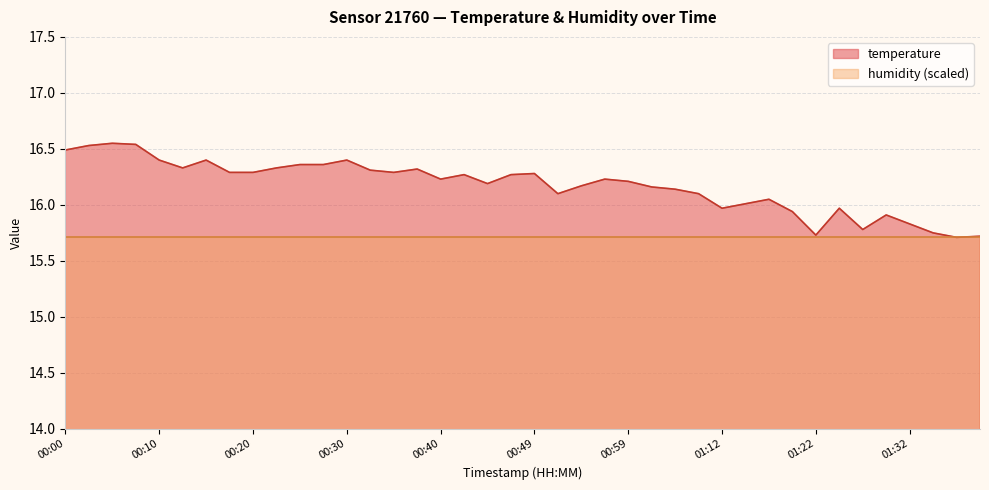

Reading left to right, what are all the values shown in this chart?

00:00=16.5	00:03=16.5	00:05=16.6	00:08=16.5	00:10=16.4	00:13=16.3	00:15=16.4	00:18=16.3	00:20=16.3	00:22=16.3	00:25=16.4	00:27=16.4	00:30=16.4	00:32=16.3	00:35=16.3	00:37=16.3	00:40=16.2	00:42=16.3	00:45=16.2	00:47=16.3	00:49=16.3	00:52=16.1	00:54=16.2	00:57=16.2	00:59=16.2	01:02=16.2	01:06=16.1	01:09=16.1	01:12=16.0	01:14=16.0	01:17=16.1	01:19=15.9	01:22=15.7	01:24=16.0	01:27=15.8	01:29=15.9	01:32=15.8	01:35=15.8	01:37=15.7	01:40=15.7